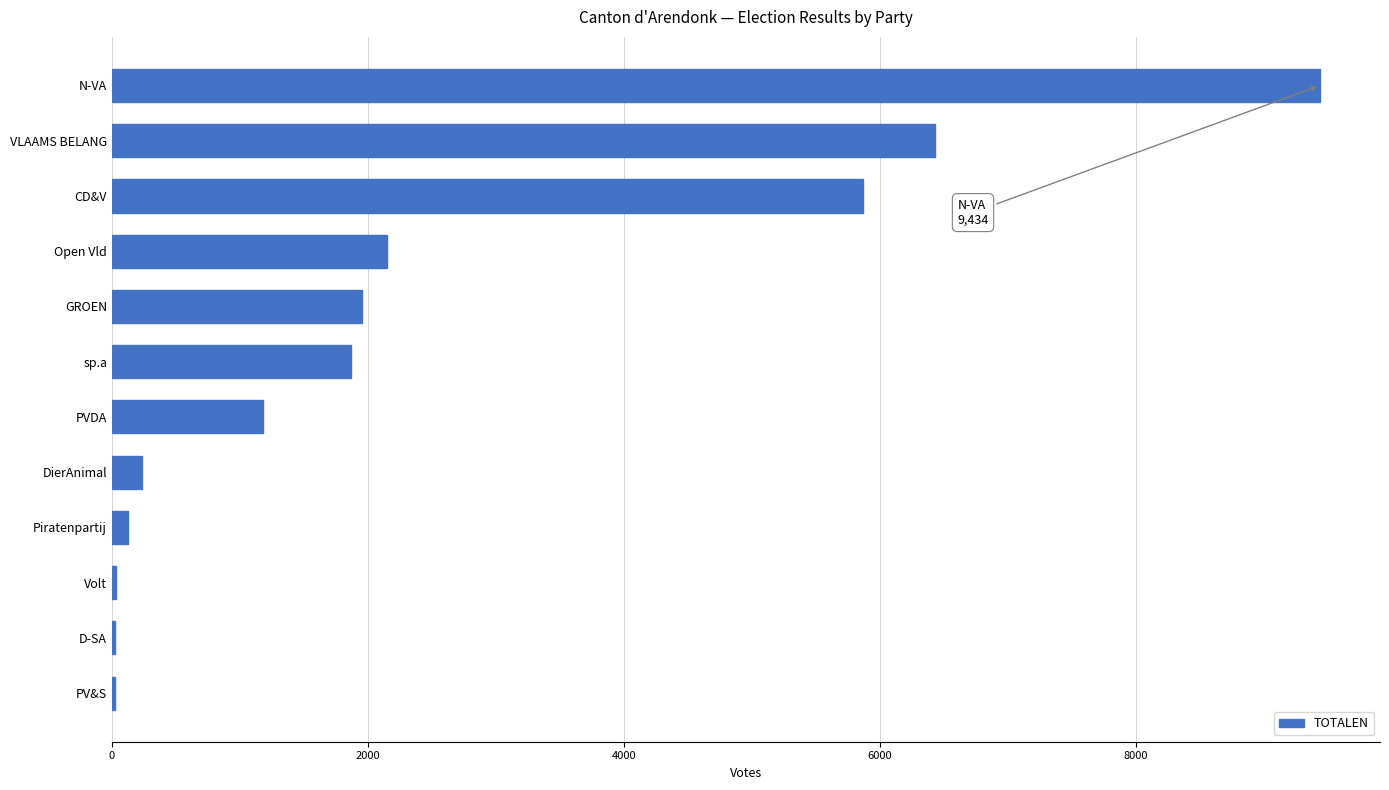

Which category has the highest value across all series?

N-VA